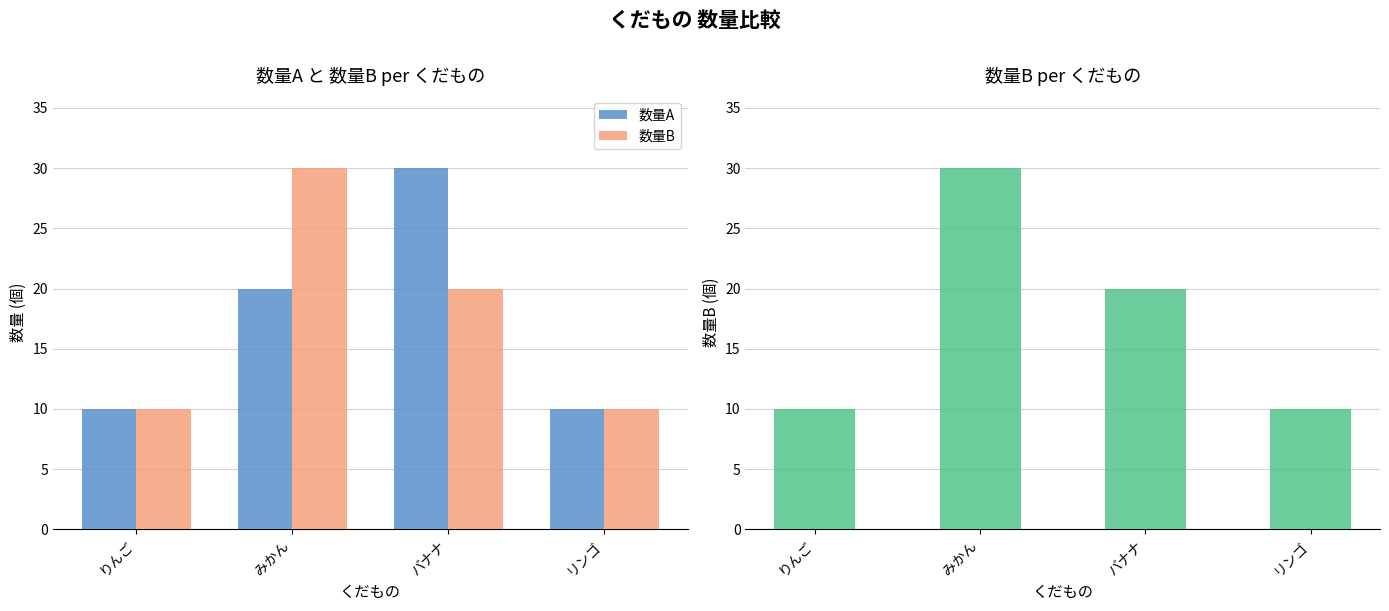

What position from the right is バナナ?

2